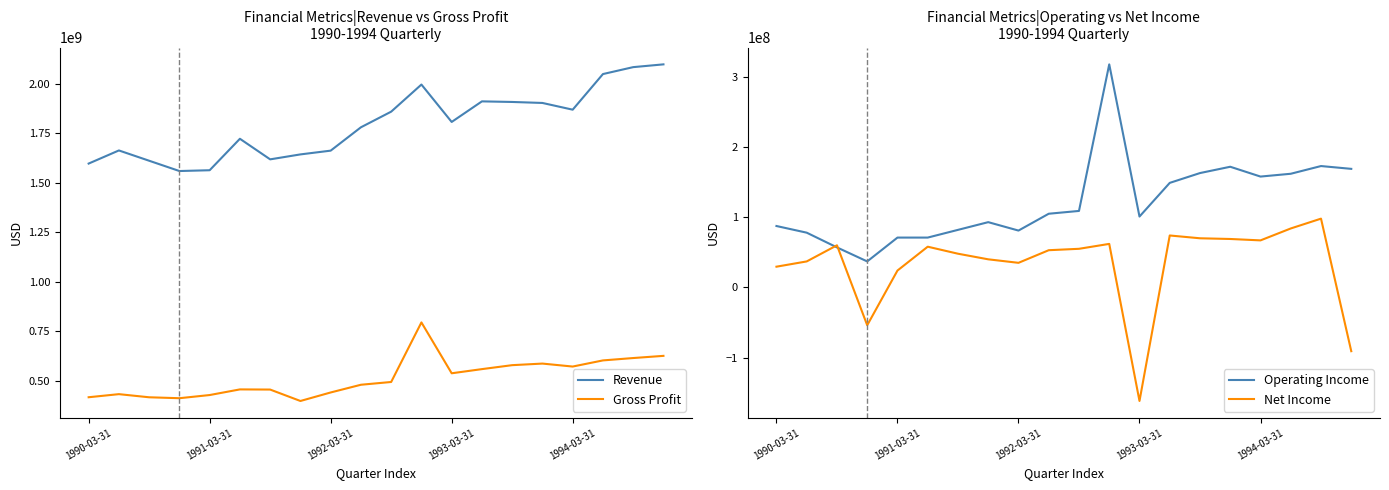

Read the Operating Income value at 1994-03-31.

158000000